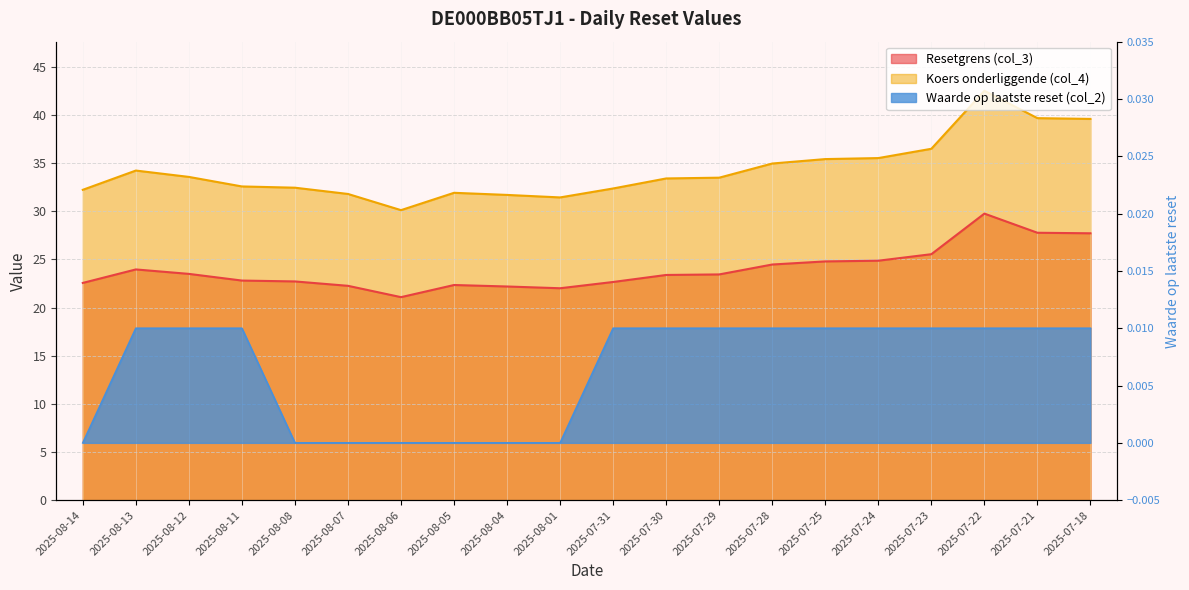

At which label is Waarde op laatste reset (col_2) closest to 0?

2025-08-14